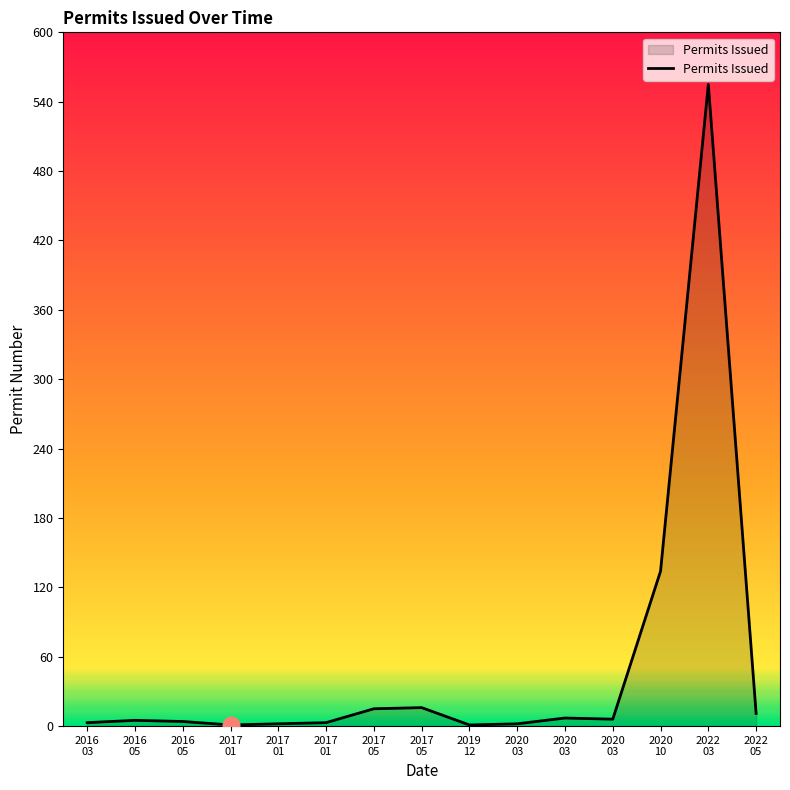

Does the chart display data point markers on the line(s)?

No